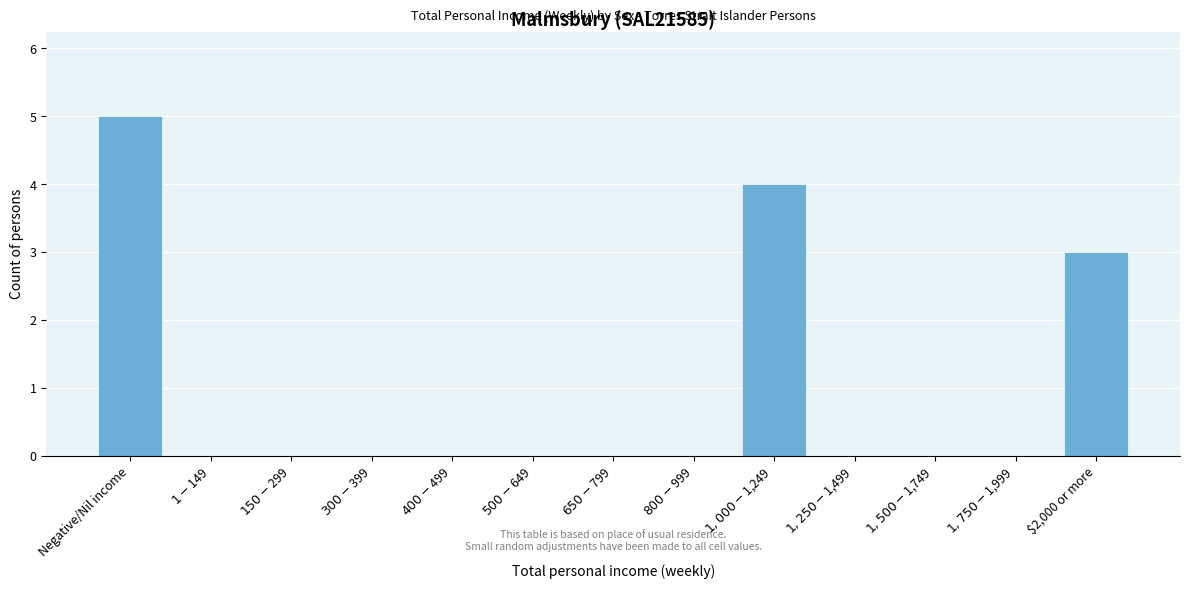

What is the greatest value displayed?

5